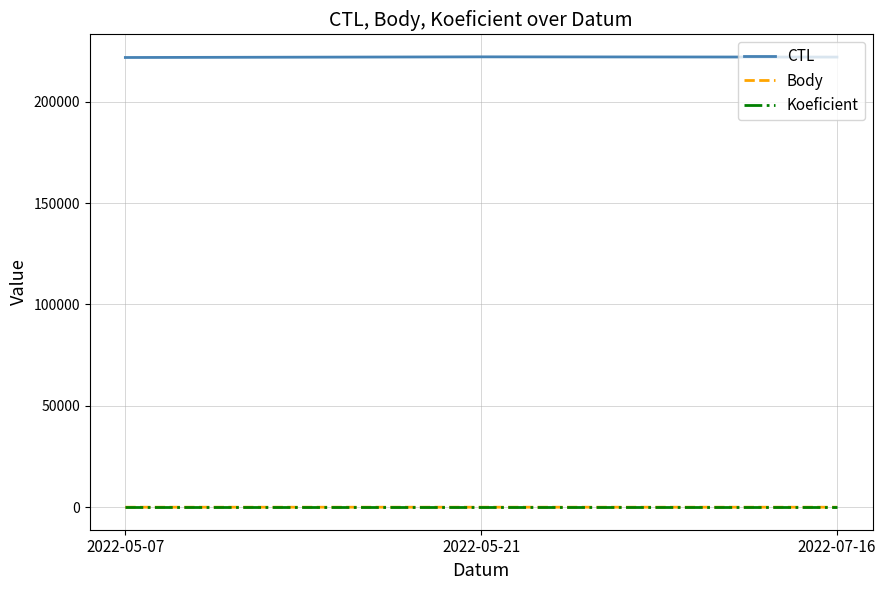

The CTL series shows 110047 at 2022-07-16. True or false?

False